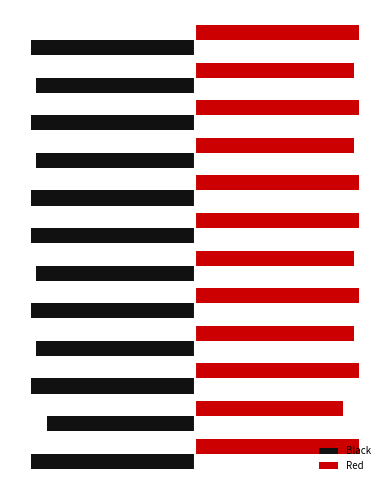

List the series in order of their peak value, lowest first.

Black, Red